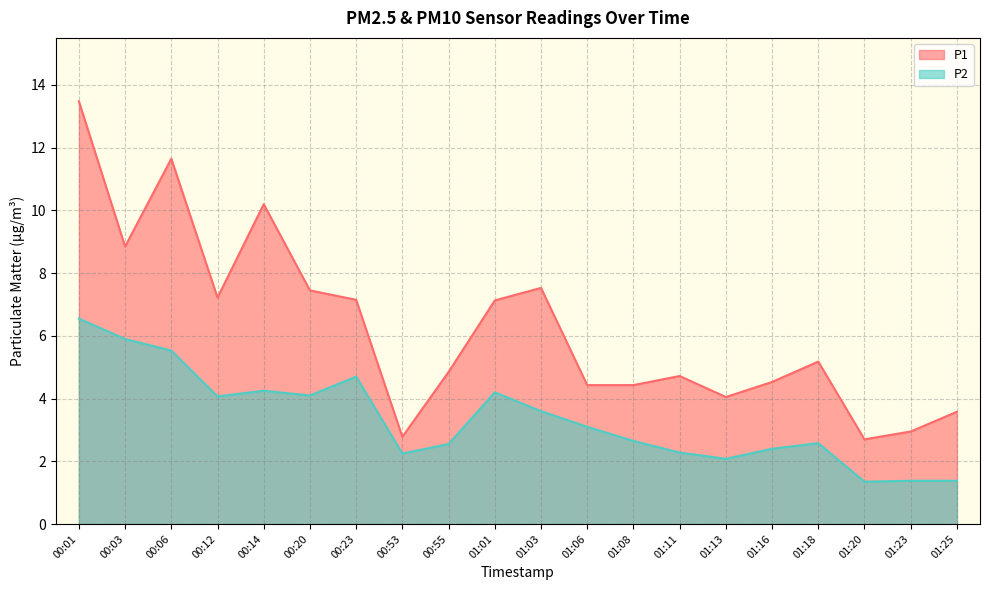

Where is the first local maximum for P2?

00:14